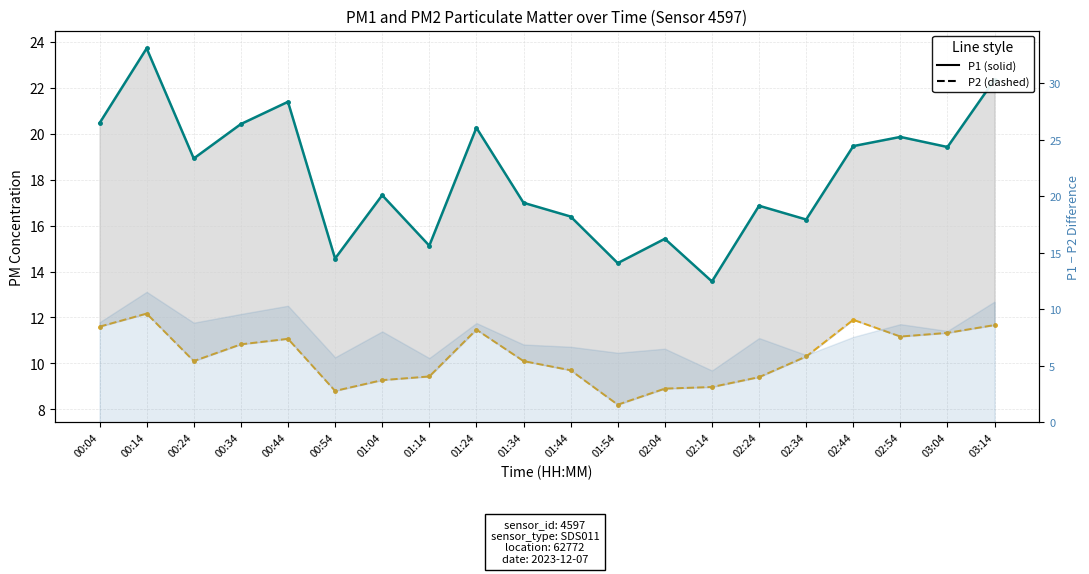

What is the difference between the second highest and minimum values in the P2 series?

3.7